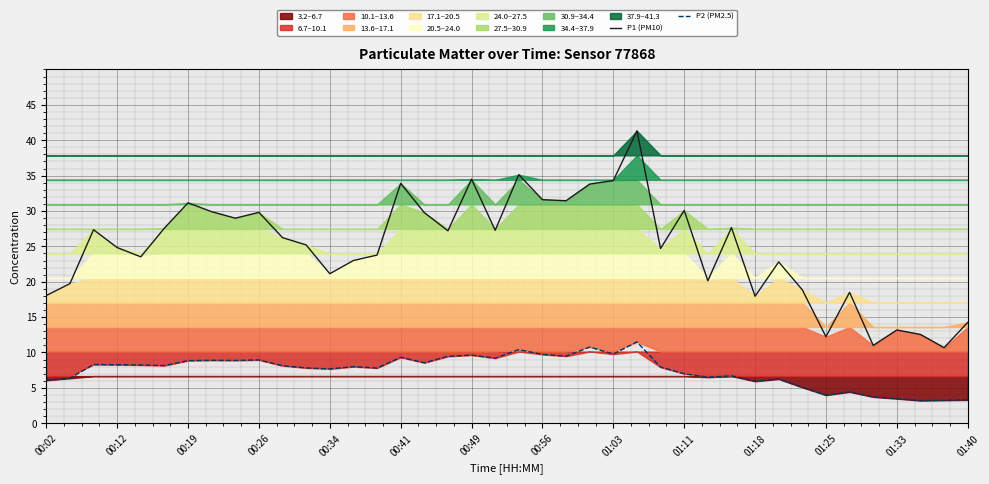

List the series in order of their overall mean, highest first.

P1 (PM10), P2 (PM2.5)